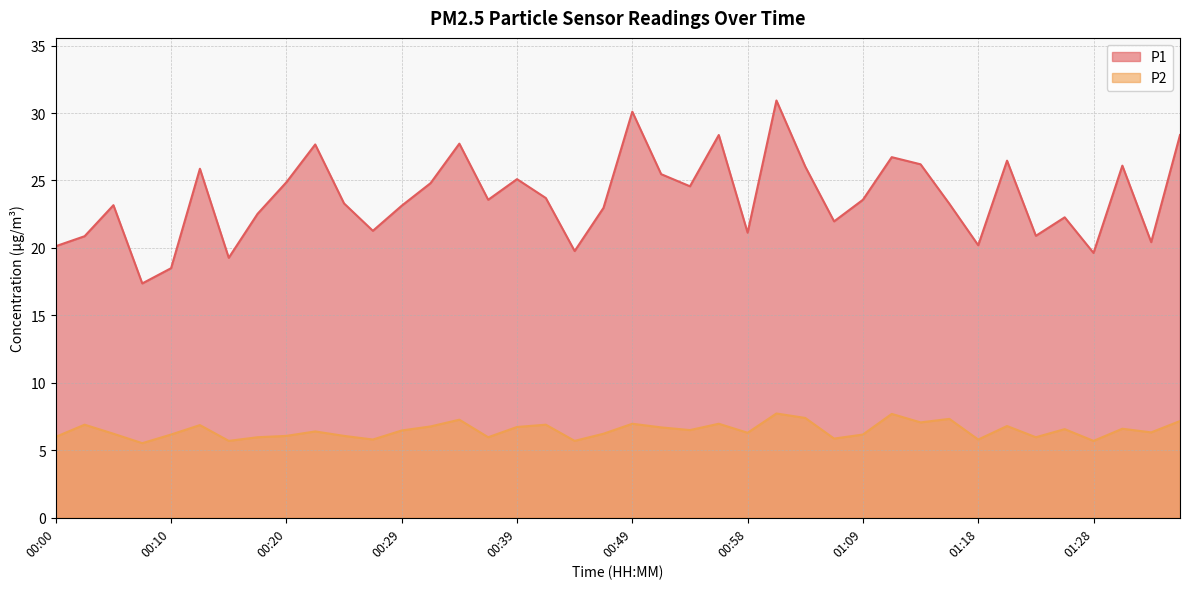

List the series in order of their peak value, highest first.

P1, P2